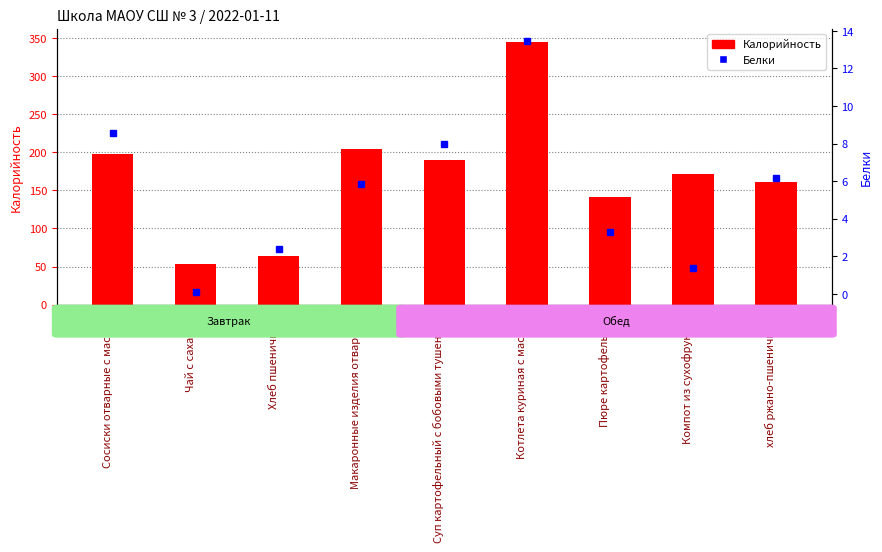

What position from the right is Хлеб пшеничный?

7